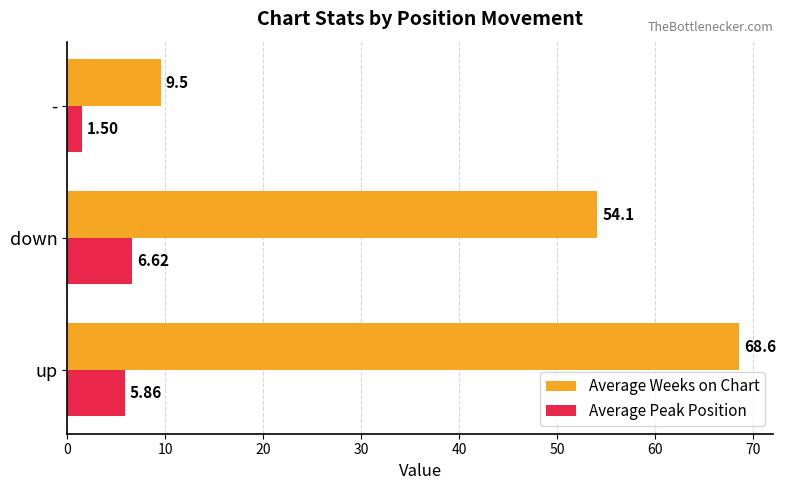

How many values in the Average Peak Position series exceed 5?

2